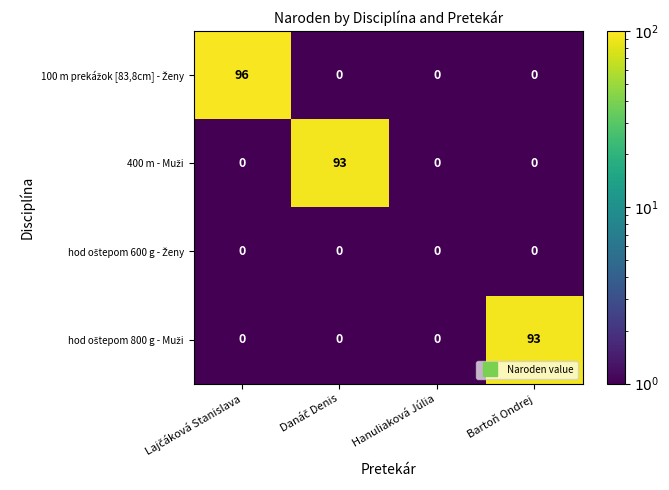

At how many categories does at least one series exceed 42?

3